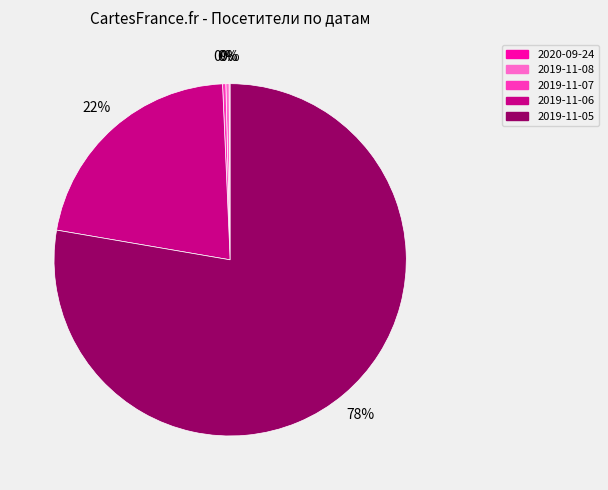

To the nearest percent, what is the difference between the largest and smallest slice percentages?

78%